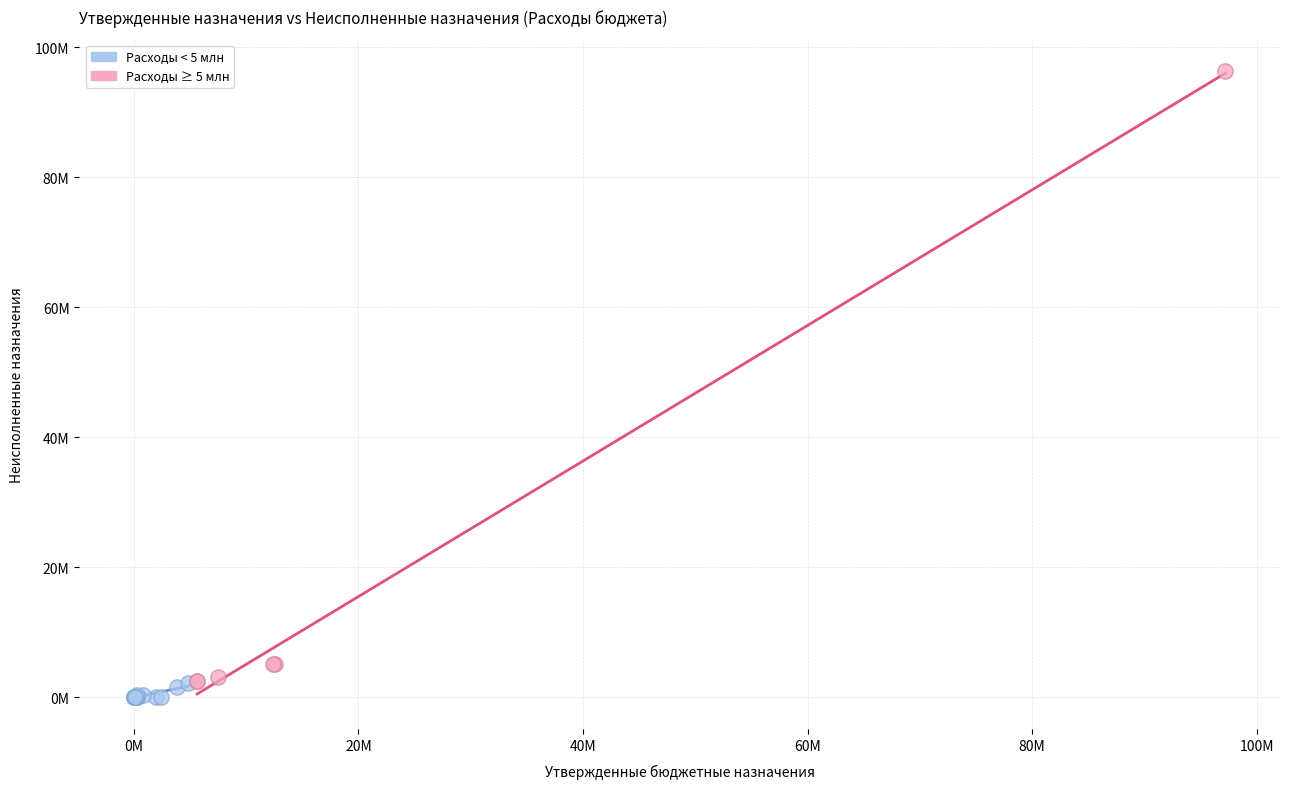

Which series has the widest spread of Y values?

Расходы ≥ 5 млн